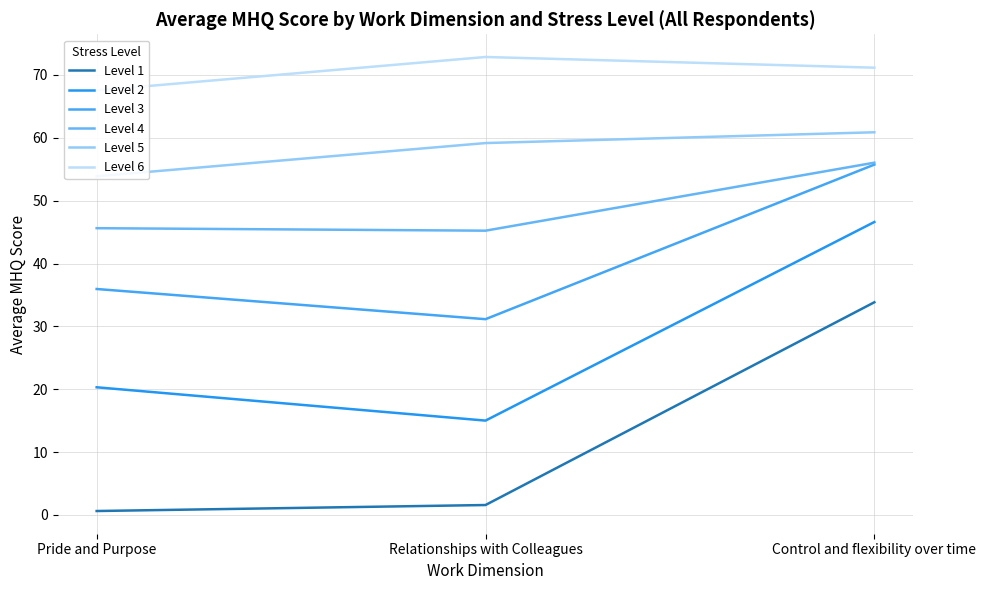

Reading left to right, list all the values displayed in this chart.

Level 1: Pride and Purpose=0.6	Relationships with Colleagues=1.6	Control and flexibility over time=33.8
Level 2: Pride and Purpose=20.3	Relationships with Colleagues=15.0	Control and flexibility over time=46.6
Level 3: Pride and Purpose=36.0	Relationships with Colleagues=31.2	Control and flexibility over time=55.7
Level 4: Pride and Purpose=45.6	Relationships with Colleagues=45.2	Control and flexibility over time=56.1
Level 5: Pride and Purpose=53.9	Relationships with Colleagues=59.2	Control and flexibility over time=60.9
Level 6: Pride and Purpose=67.5	Relationships with Colleagues=72.9	Control and flexibility over time=71.2